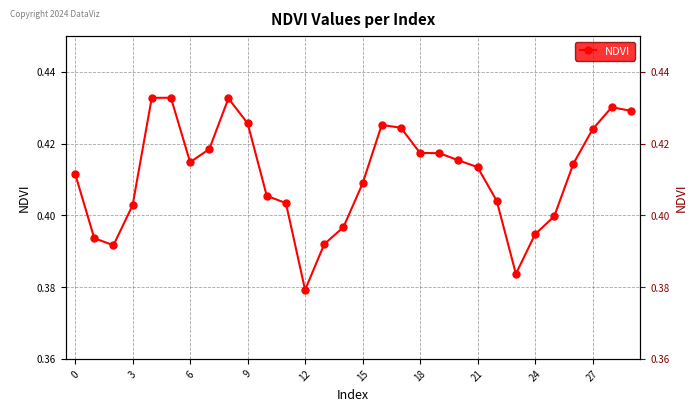

The value at 12 is 0.4. True or false?

True